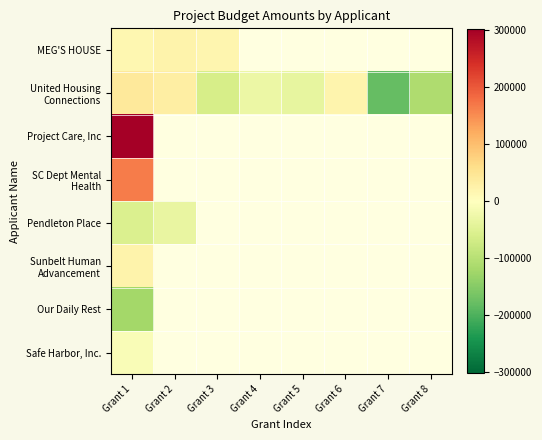

What is the spread (max minus min) of values at Grant 1?

423167.0